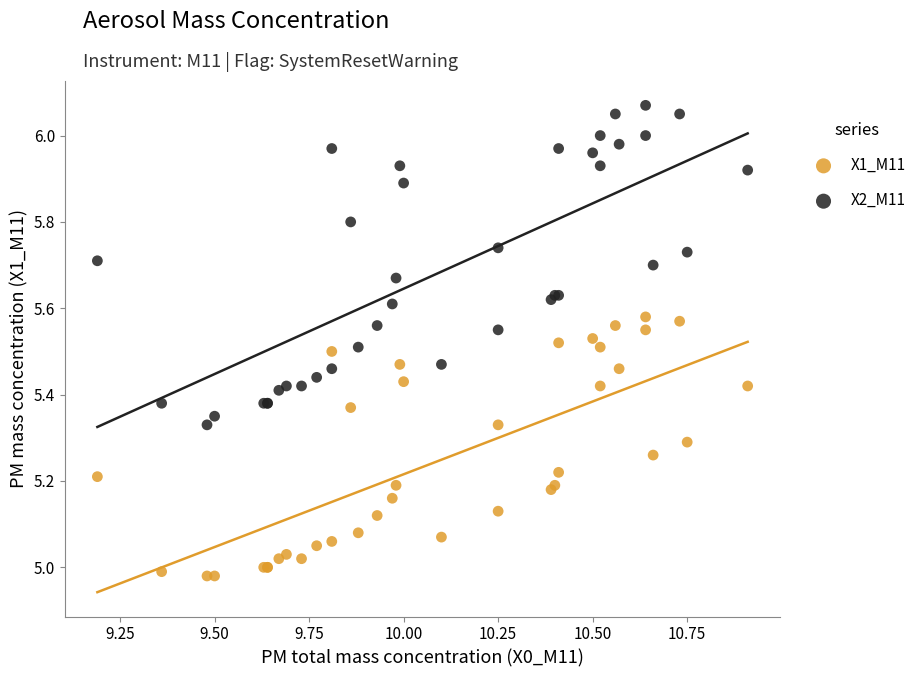

Which series reaches the maximum Y coordinate?

X2_M11